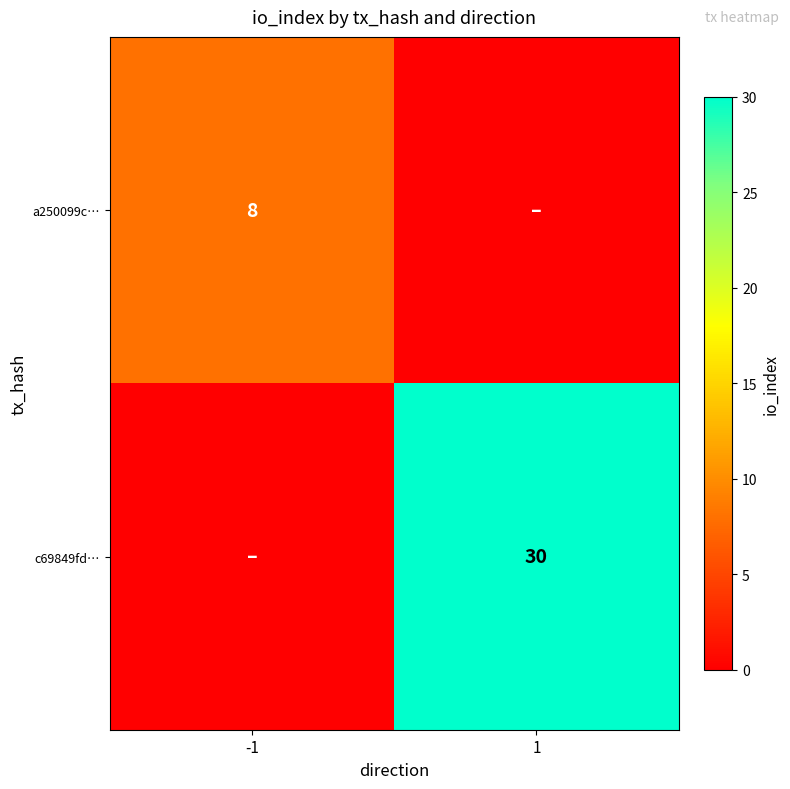

Is it true that a250099c… equals 11 at -1?

False